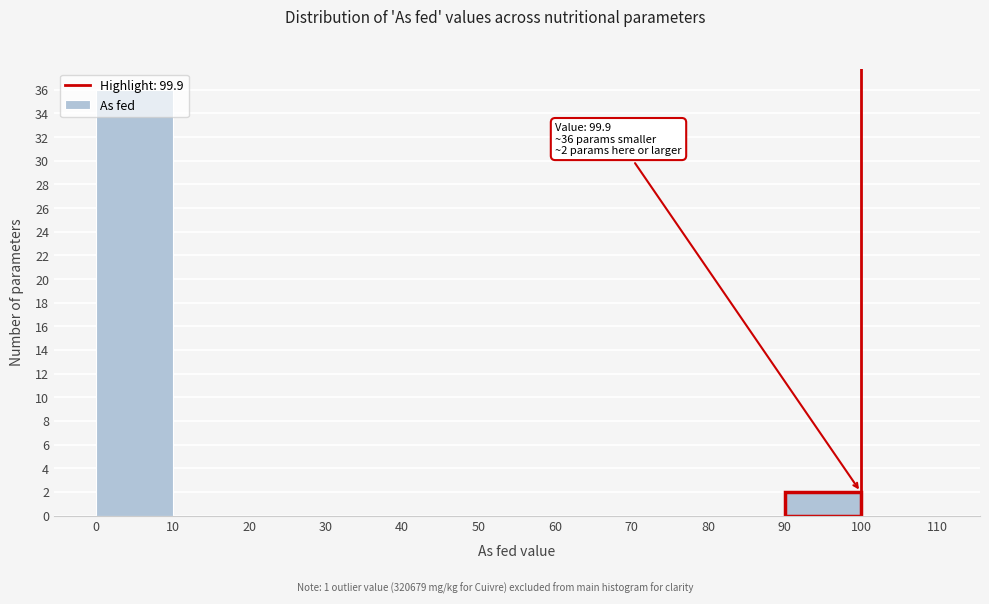

Over which range of the x-axis is the bar tallest?

0 to 10